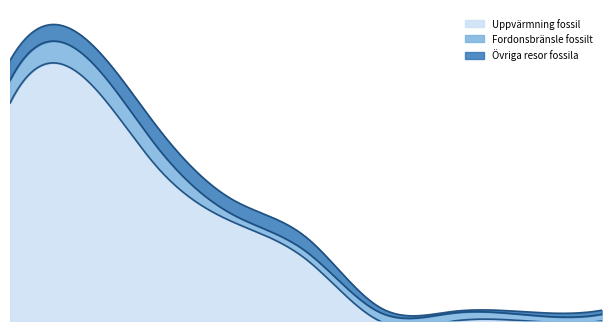

How many lines are shown in the chart?

3